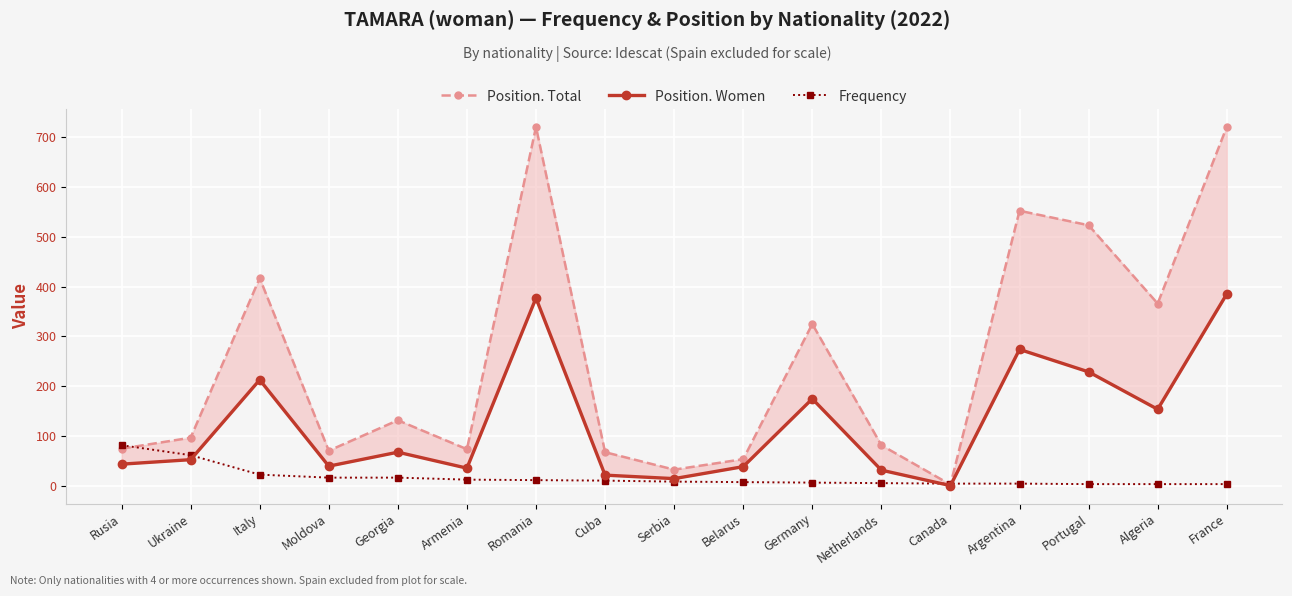

Reading left to right, extract all data points from this chart.

Position. Total: Rusia=75	Ukraine=97	Italy=417	Moldova=71	Georgia=132	Armenia=74	Romania=720	Cuba=68	Serbia=33	Belarus=54	Germany=325	Netherlands=82	Canada=3	Argentina=552	Portugal=523	Algeria=366	France=720
Position. Women: Rusia=44	Ukraine=53	Italy=213	Moldova=40	Georgia=68	Armenia=36	Romania=377	Cuba=22	Serbia=15	Belarus=39	Germany=175	Netherlands=32	Canada=1	Argentina=274	Portugal=229	Algeria=154	France=385
Frequency: Rusia=82	Ukraine=62	Italy=23	Moldova=17	Georgia=17	Armenia=13	Romania=12	Cuba=11	Serbia=9	Belarus=8	Germany=7	Netherlands=6	Canada=5	Argentina=5	Portugal=4	Algeria=4	France=4